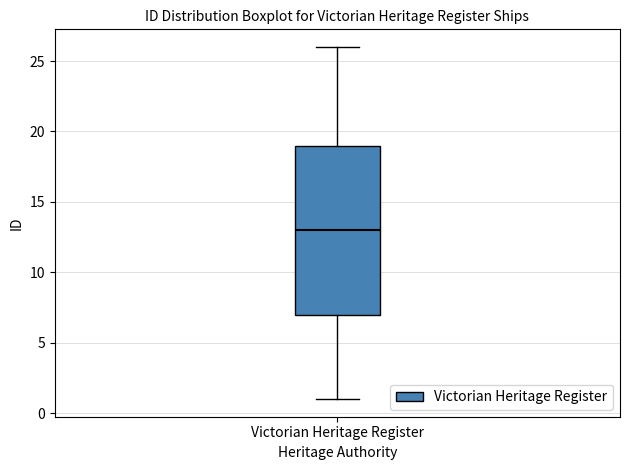

Transcribe this box plot: give where the median line is, the range the box spans, and where the two whiskers end, as read against the y-axis. The values are not printed on the chart, so give them approximately, as read against the axis.

median 13, box 7 to 19, whiskers 1 to 26